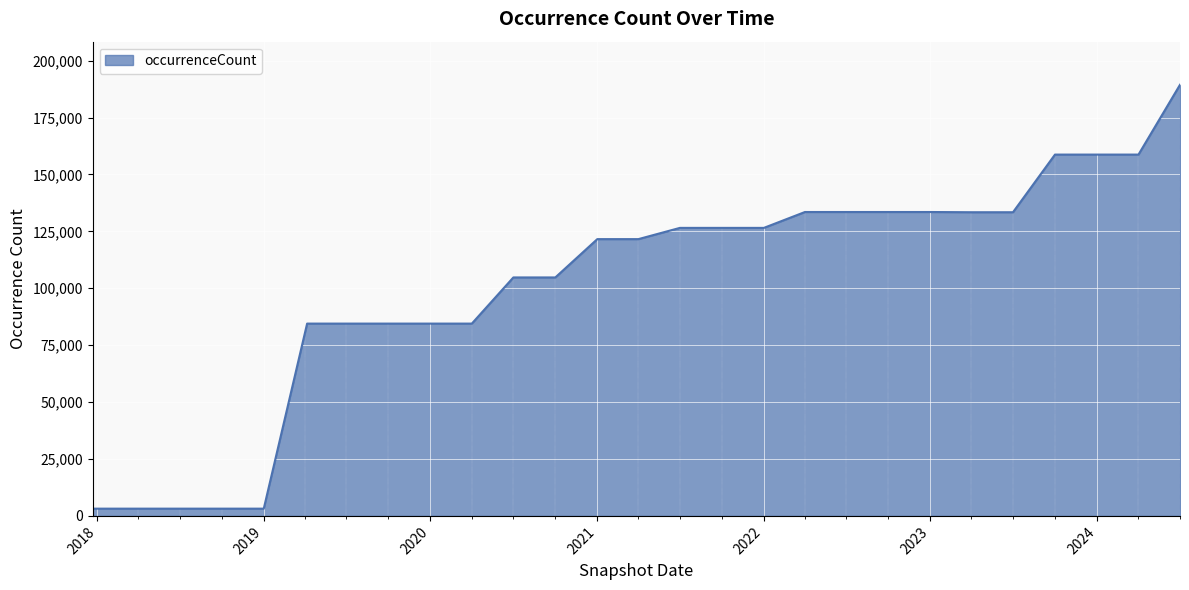

What is the average value?

101363